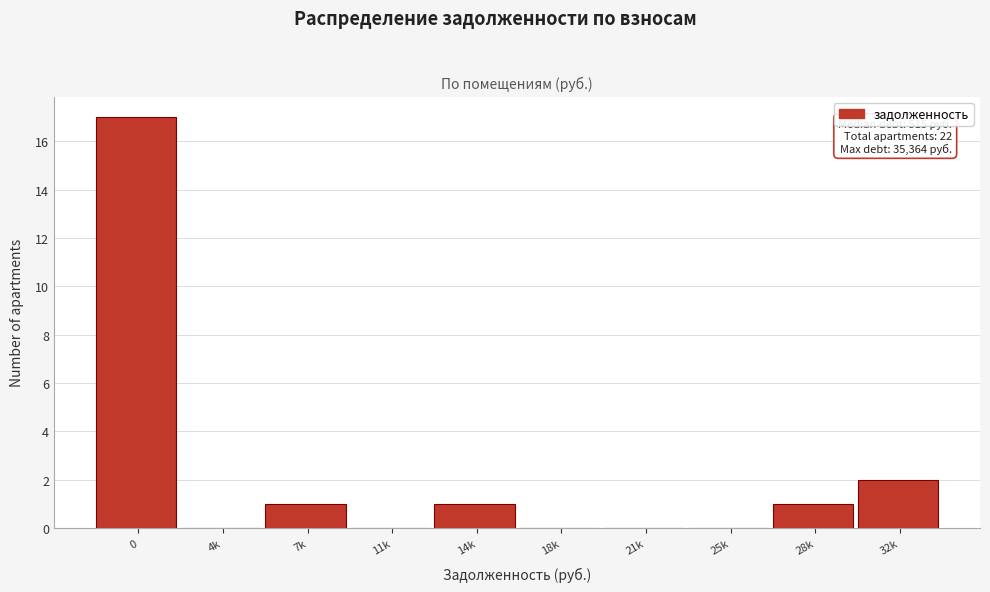

Reading left to right, what are all the values shown in this chart?

0=17	4k=0	7k=1	11k=0	14k=1	18k=0	21k=0	25k=0	28k=1	32k=2